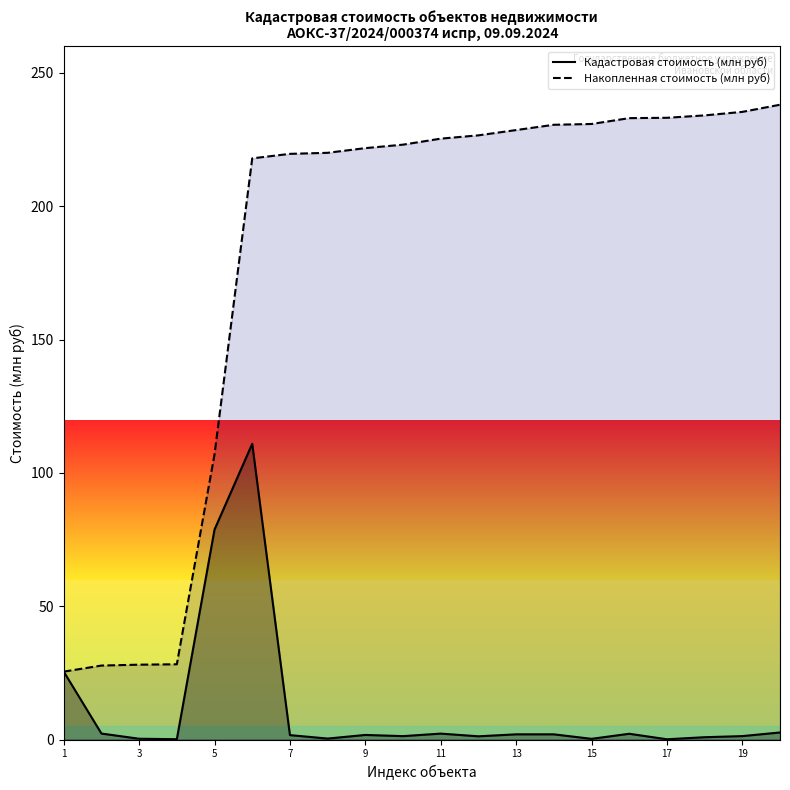

Rank the series by their maximum value, from lowest to highest.

Кадастровая стоимость (млн руб), Накопленная стоимость (млн руб)